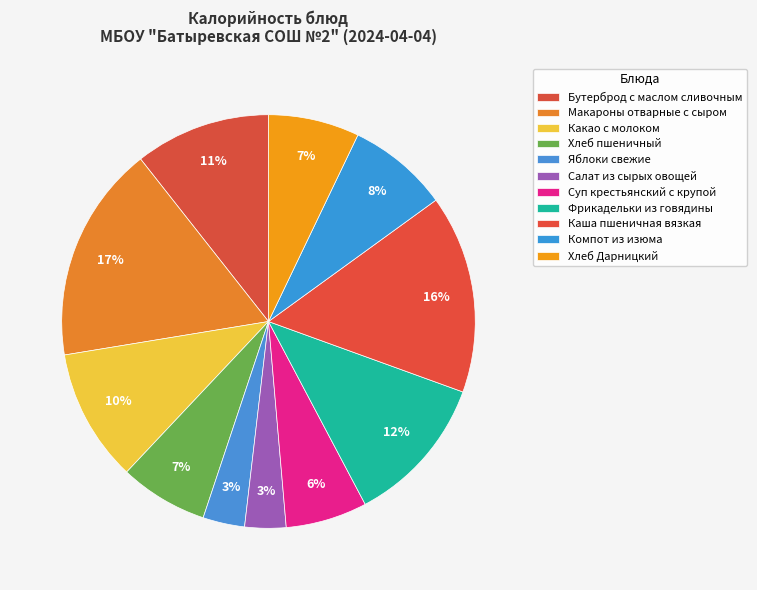

How many segments does this pie chart have?

11